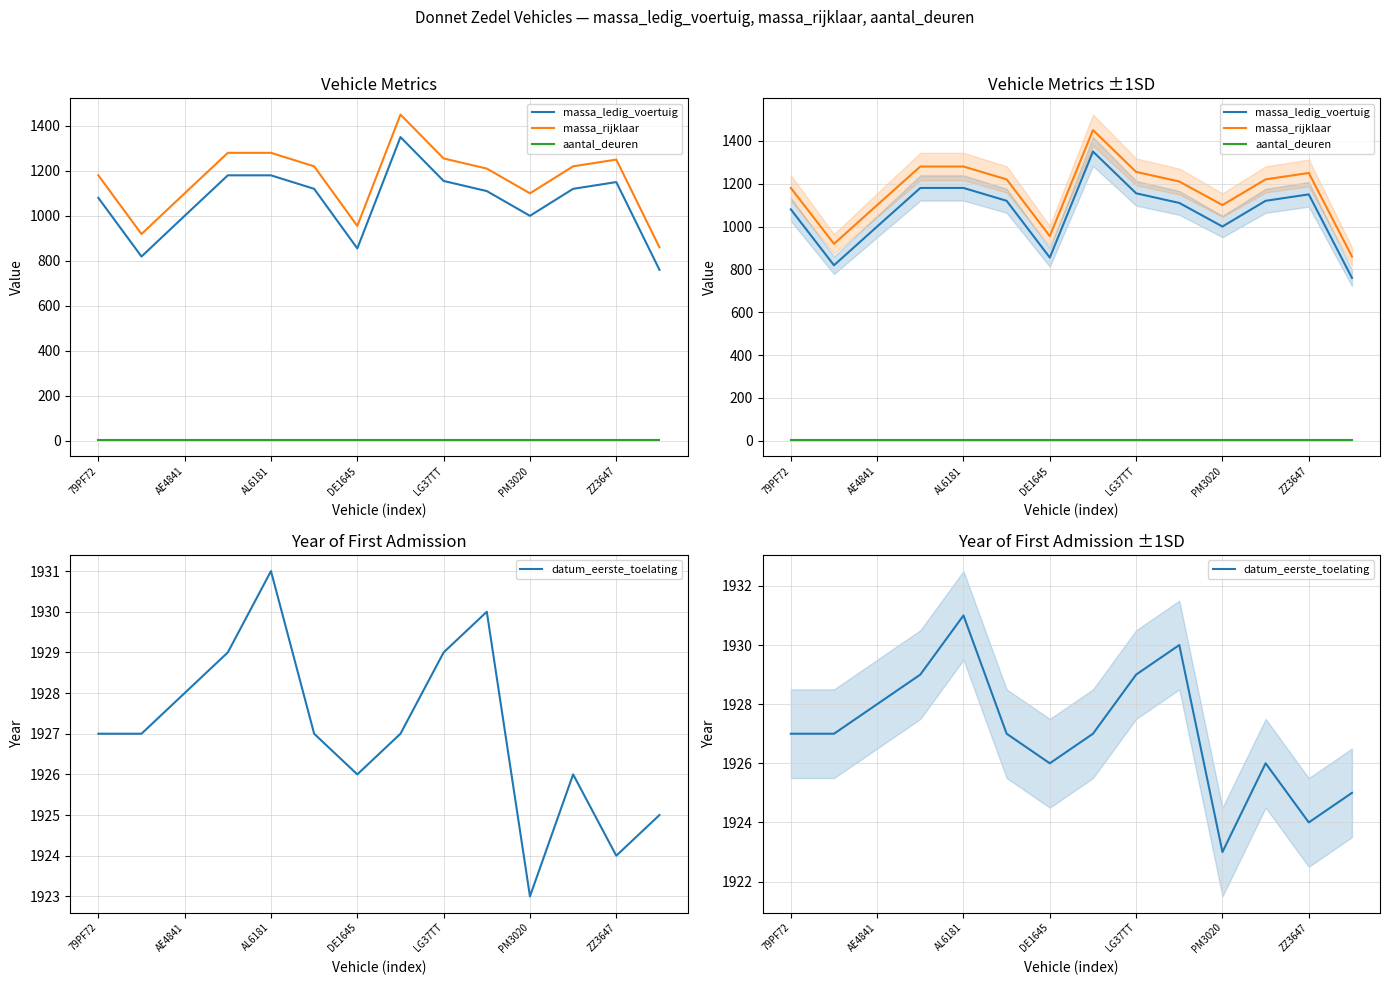

What is the total value across all series at 7?

4731